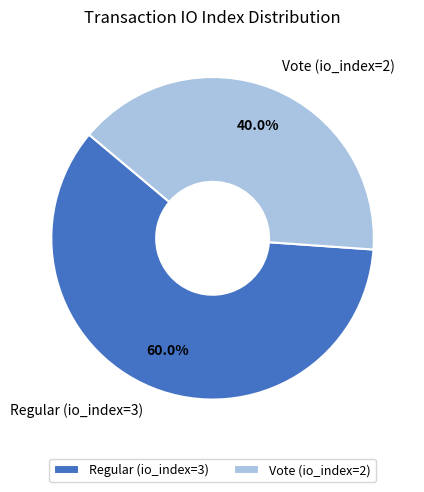

Between Vote (io_index=2) and Regular (io_index=3), which is larger?

Regular (io_index=3)